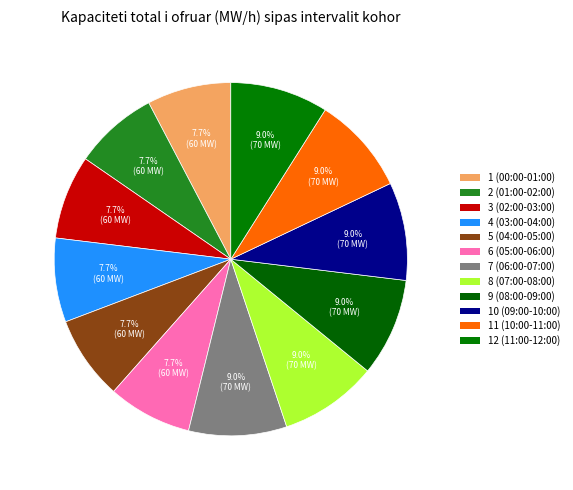

Count the number of slices in the pie.

12